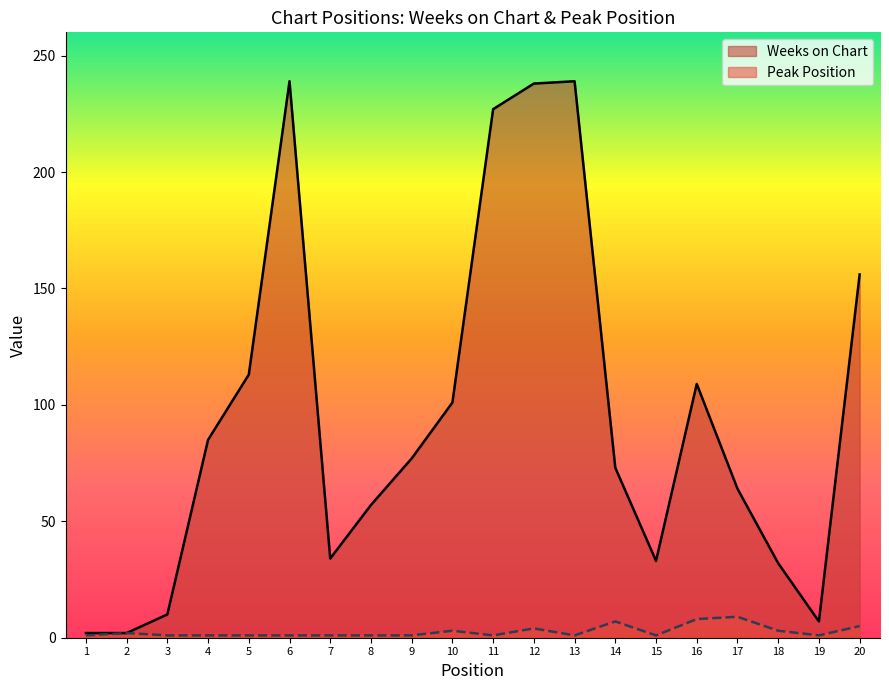

True or false: Weeks on Chart and Peak Position intersect in this chart.

False